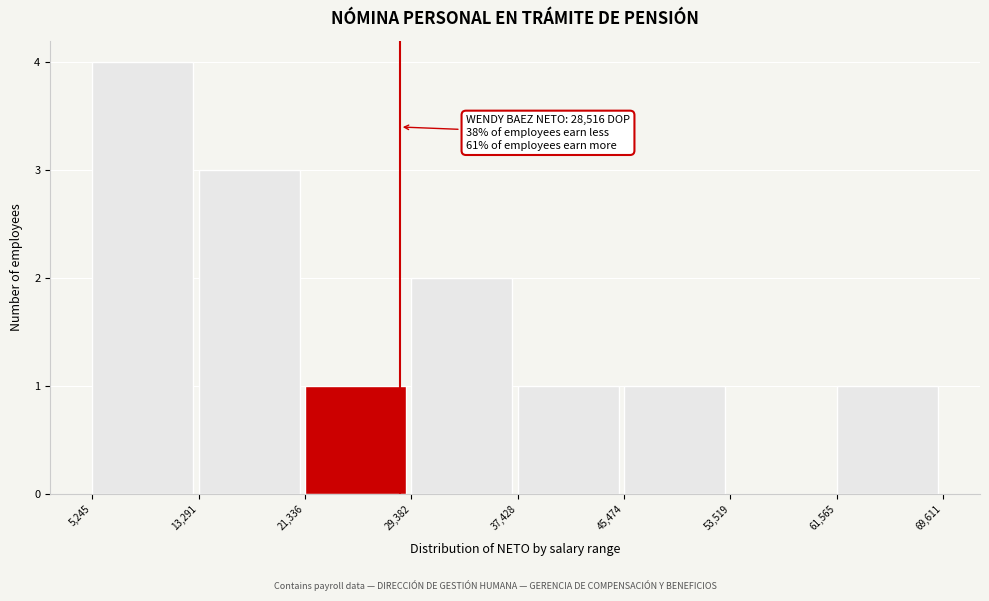

Which range on the x-axis has the tallest bar?

5,245 to 13,291